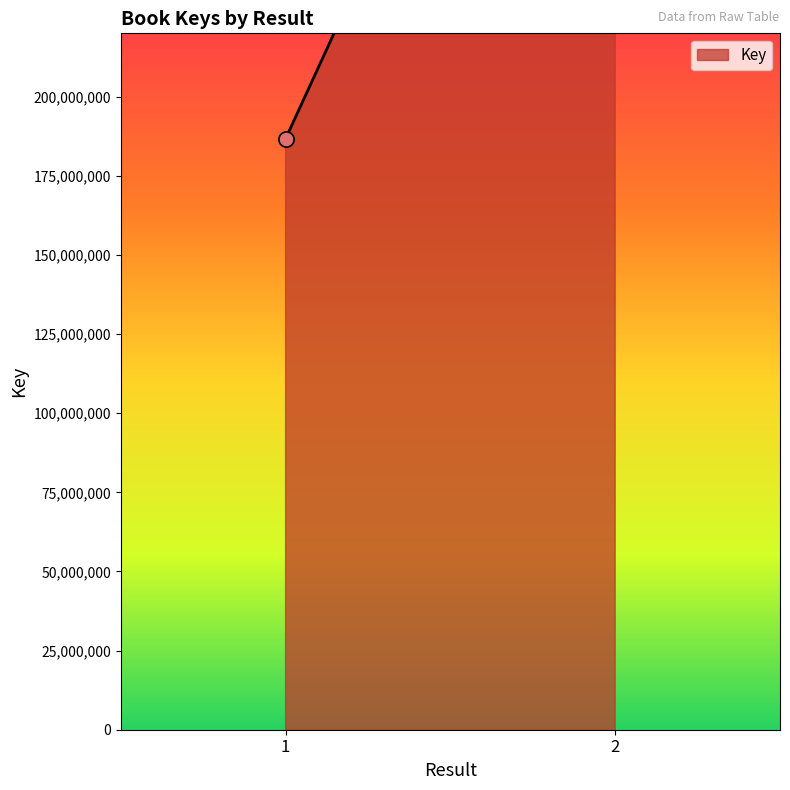

Approximately how many times larger is the value at 2 compared to 1?

2.2